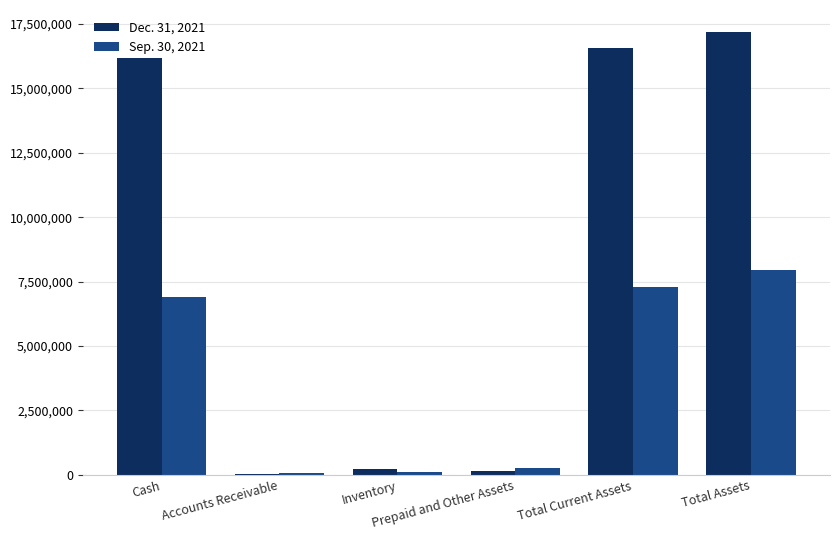

Does the chart contain stacked bars?

No